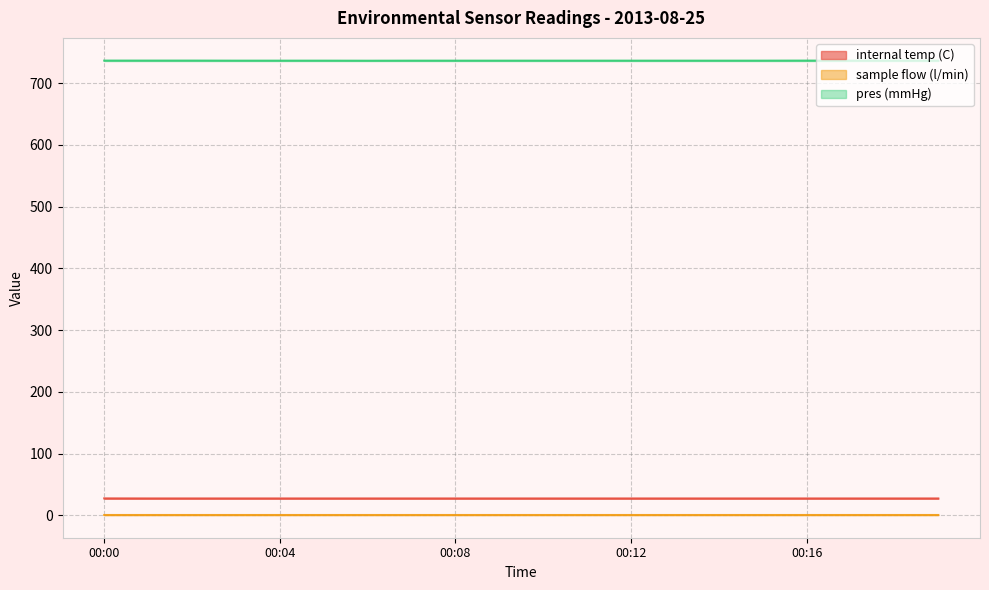

Which series has the largest total across all categories?

pres (mmHg)